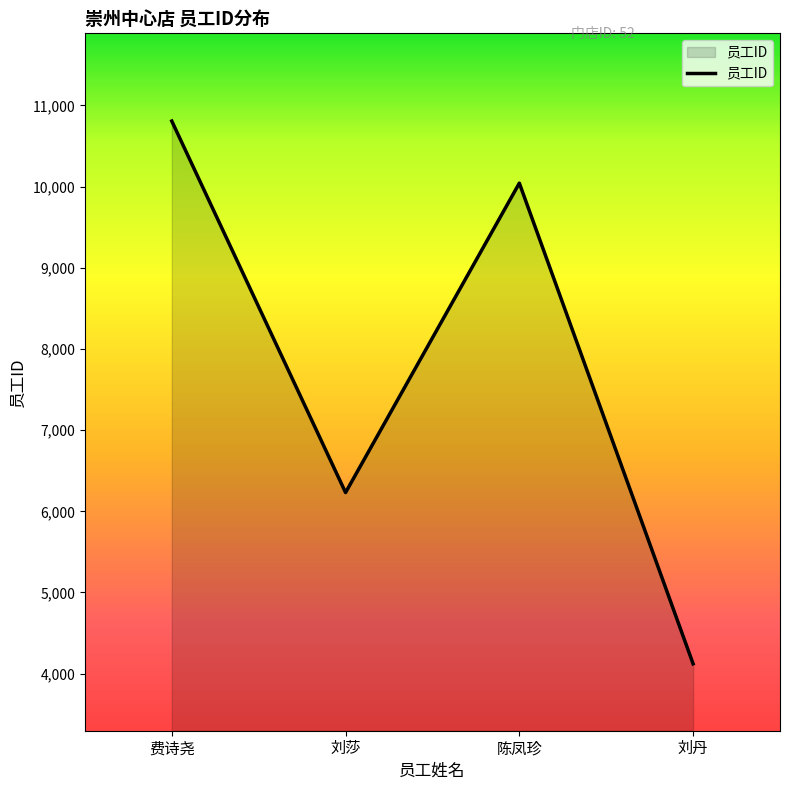

What is the sum of all values?

31203